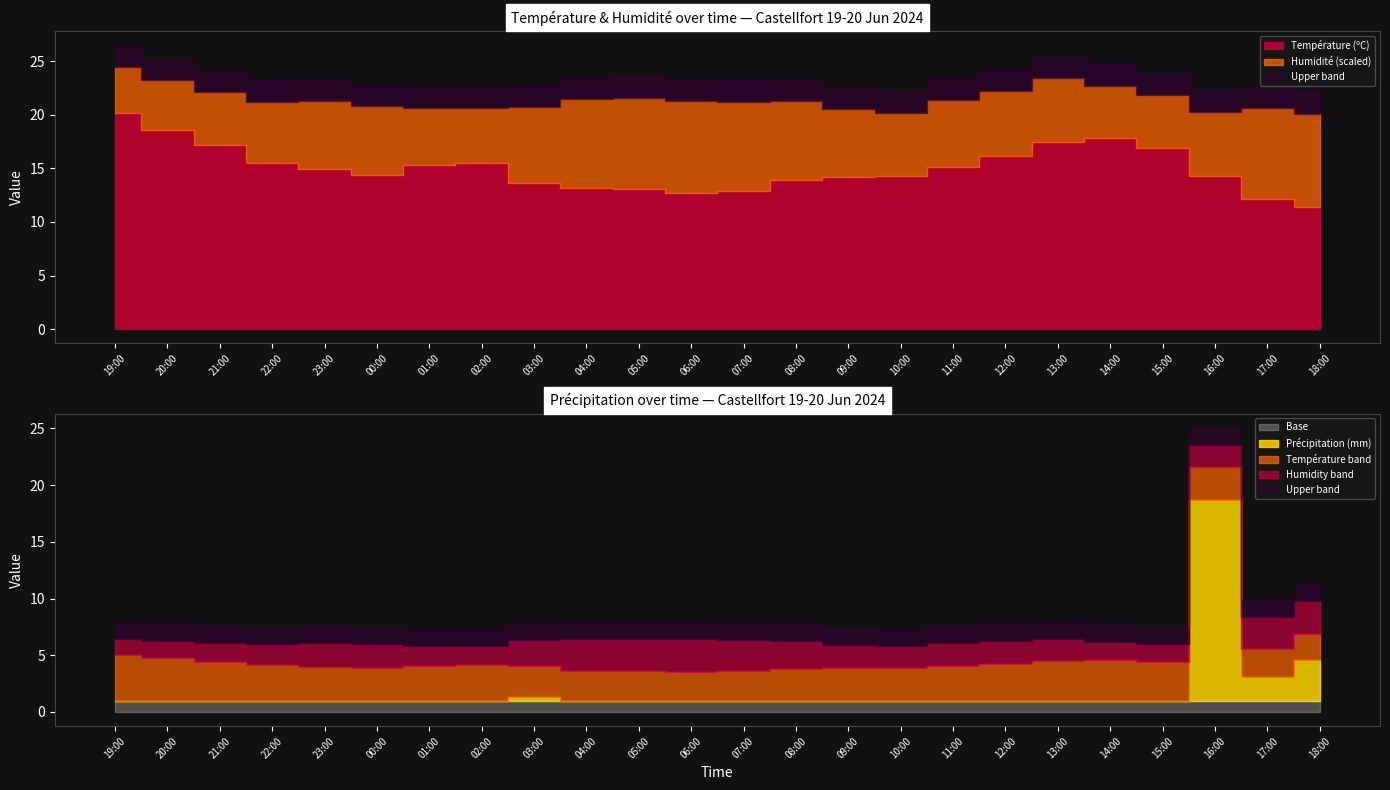

What is the total value across all series at 07:00?

95.9